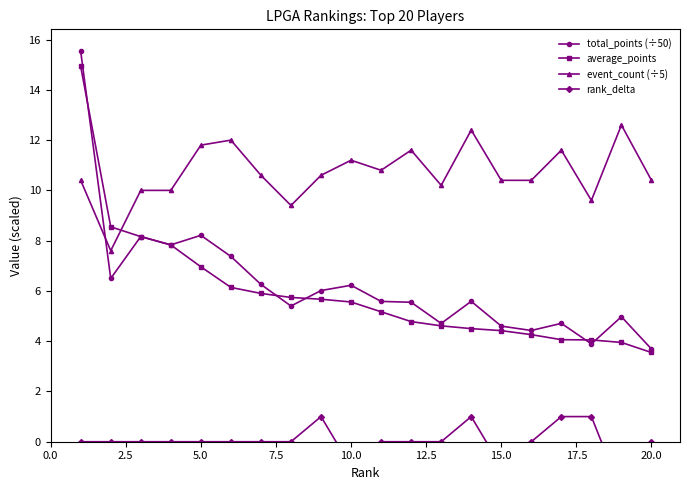

What is the lowest value of the event_count (÷5) series?

7.6